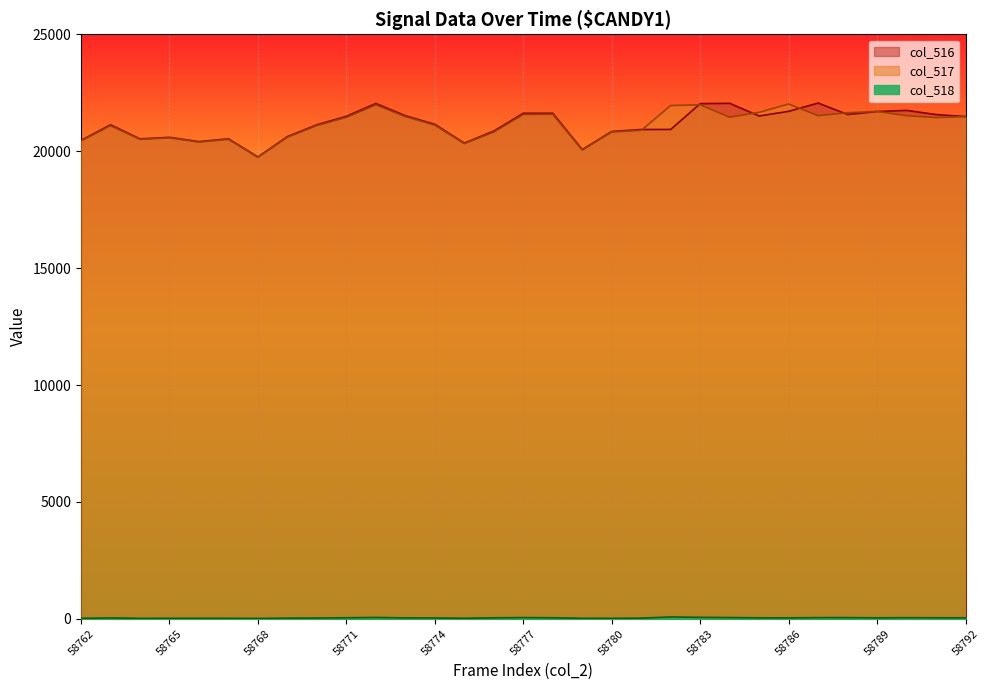

The value of col_516 at 58770 is 21130. True or false?

True